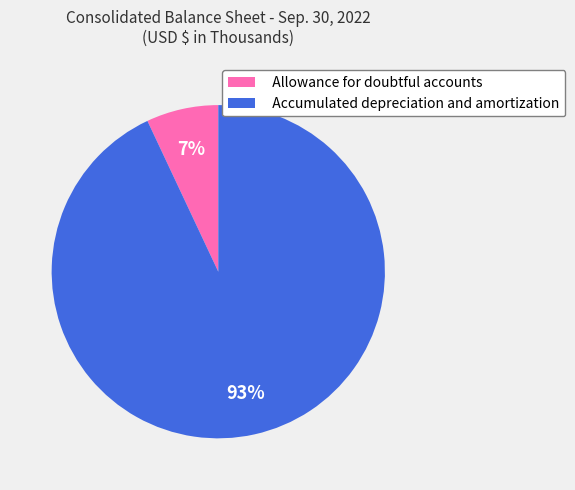

Count the number of slices in the pie.

2